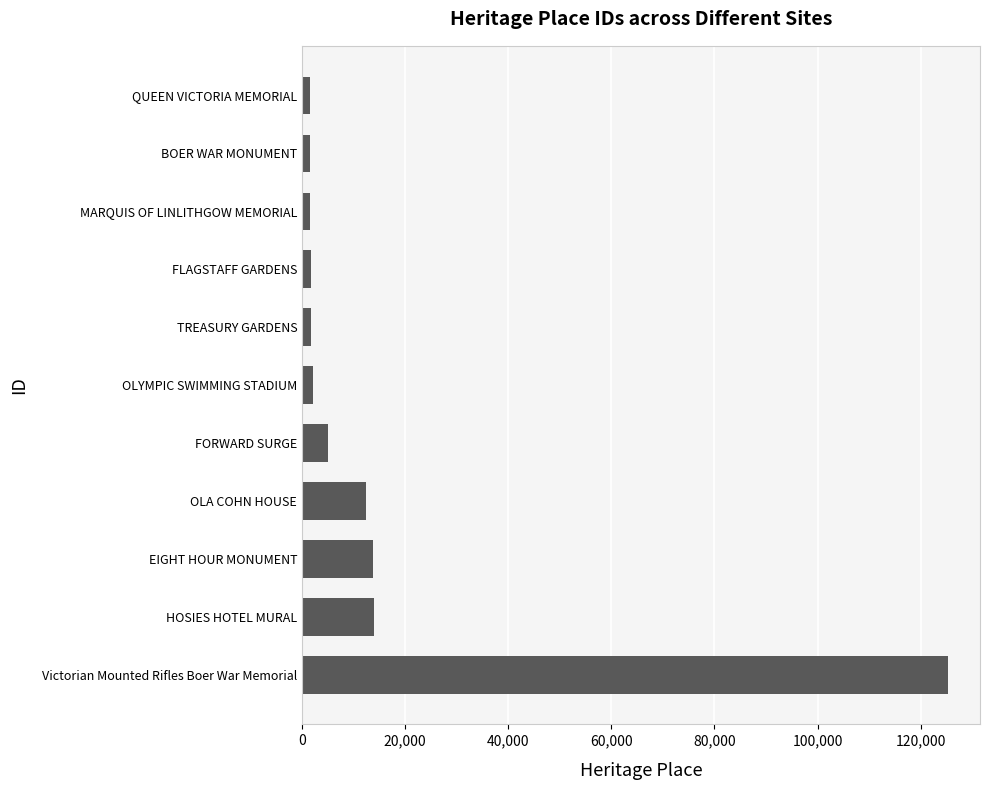

How many data points are less than 2038?

5